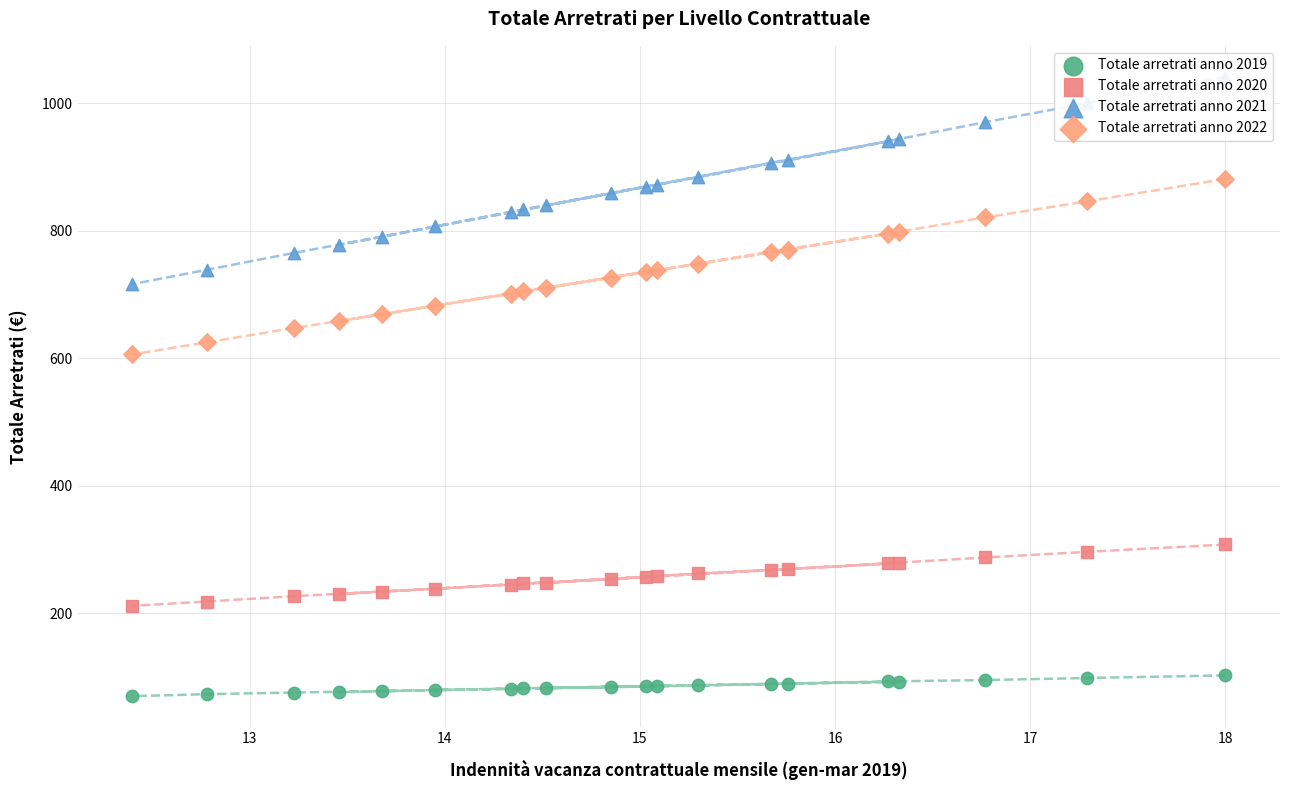

What are all the series names shown in the legend?

Totale arretrati anno 2019, Totale arretrati anno 2020, Totale arretrati anno 2021, Totale arretrati anno 2022